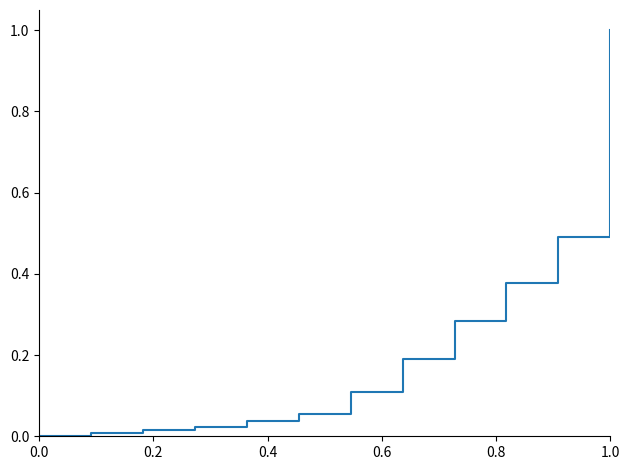

What is the difference between the maximum and minimum values?

1.0